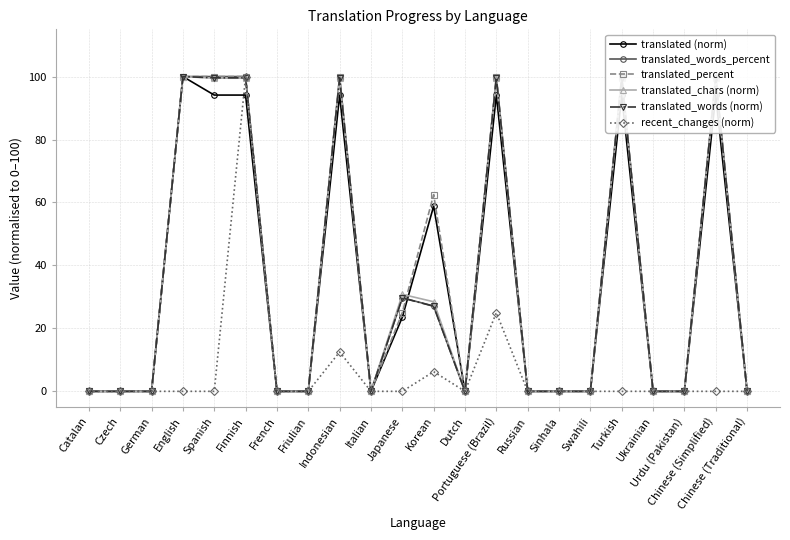

At which category is the sum across all series the highest?

Finnish